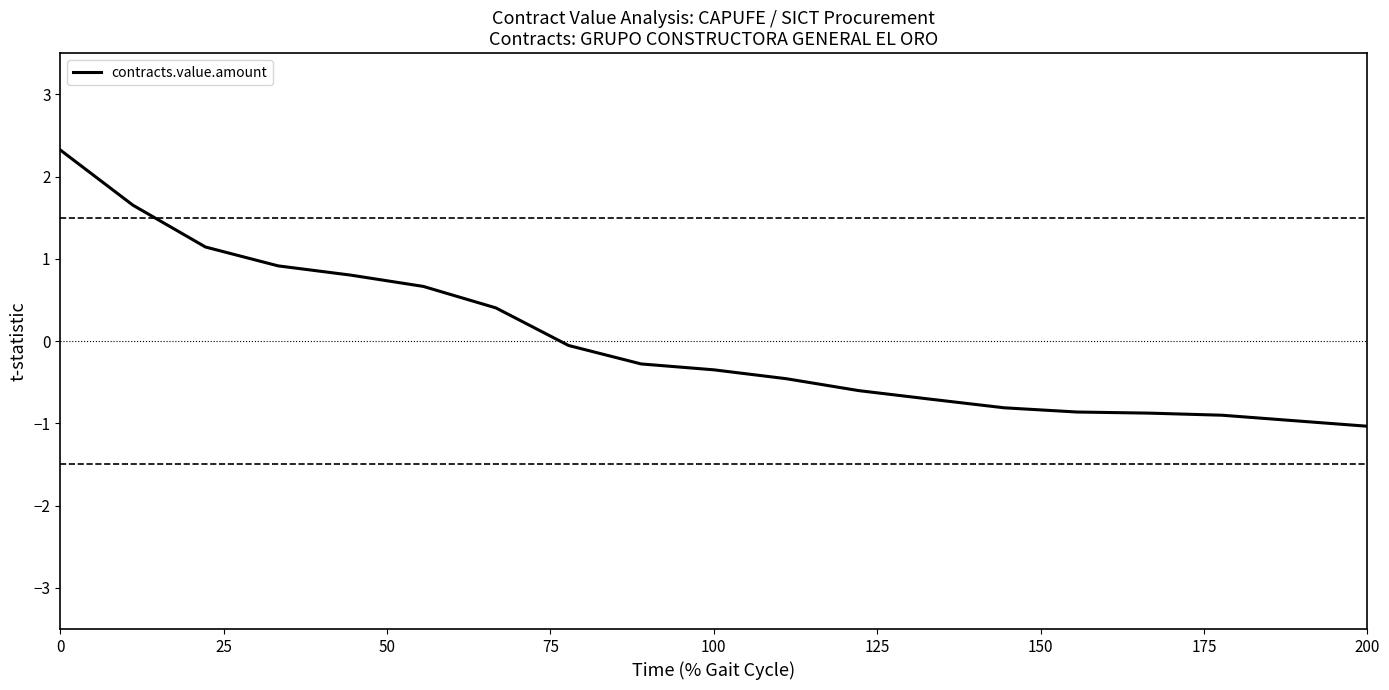

How many values are below 0?

12